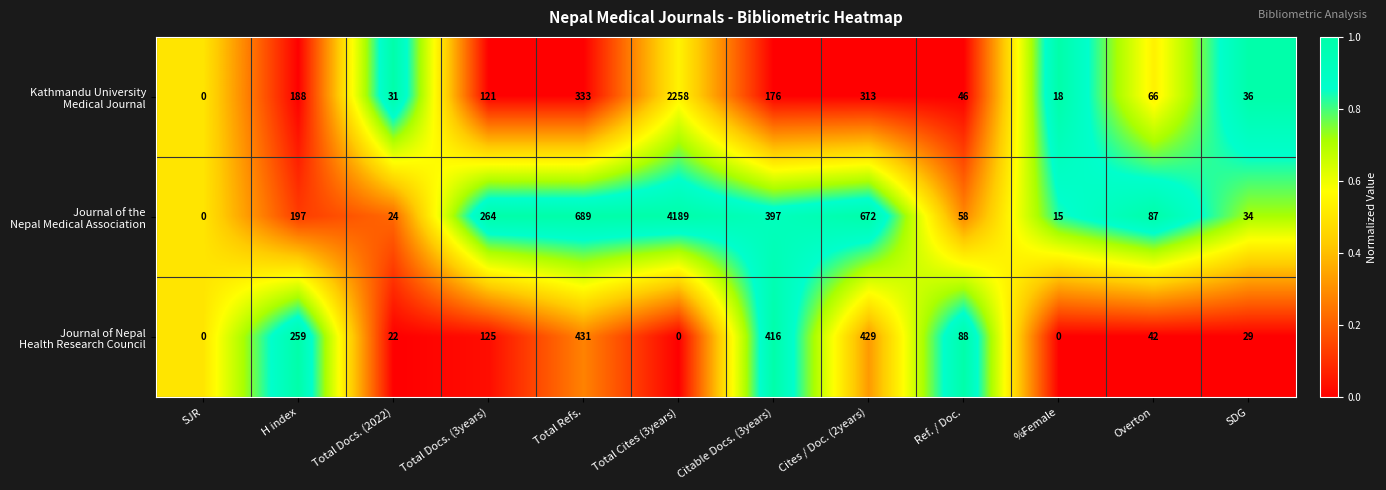

What is the spread (max minus min) of values at Overton?

45